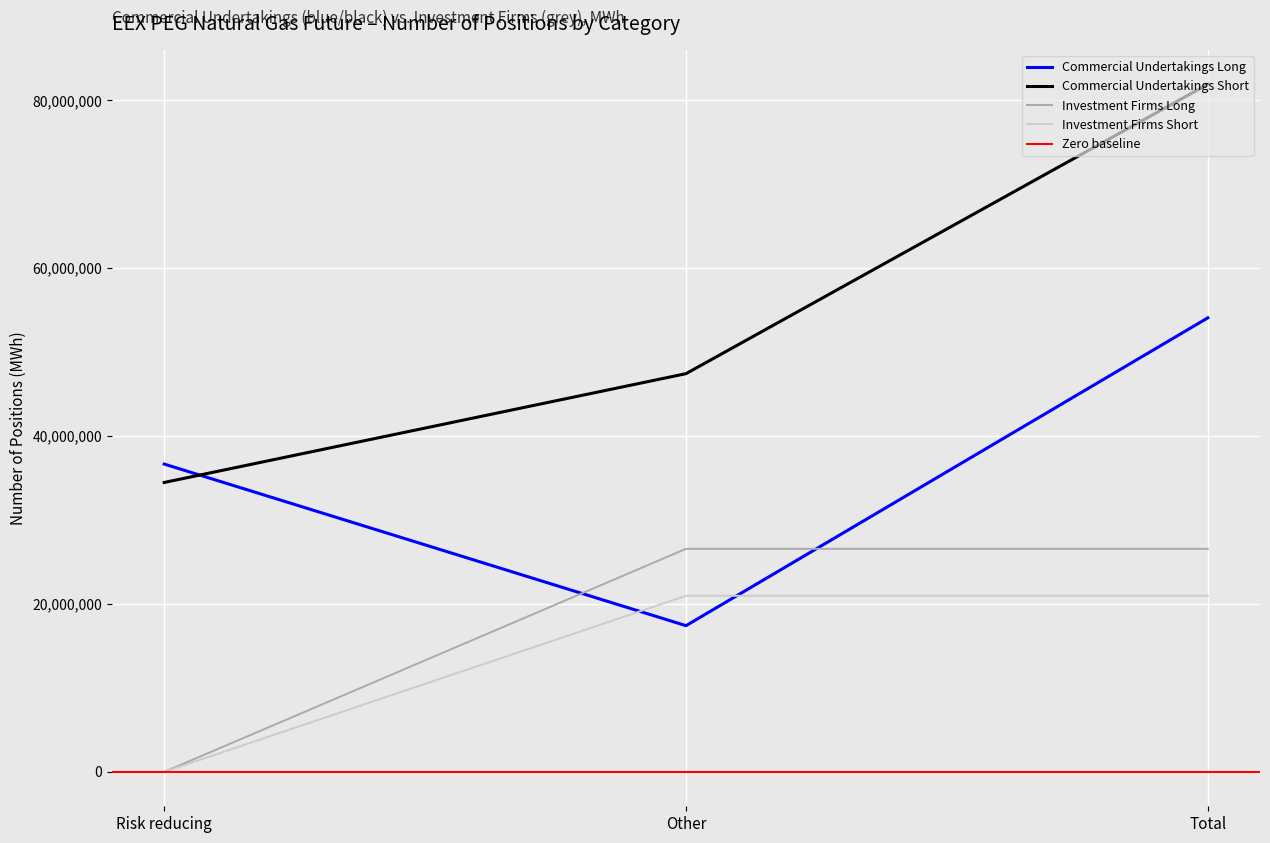

The Investment Firms Long series shows 18111965 at Risk reducing. True or false?

False